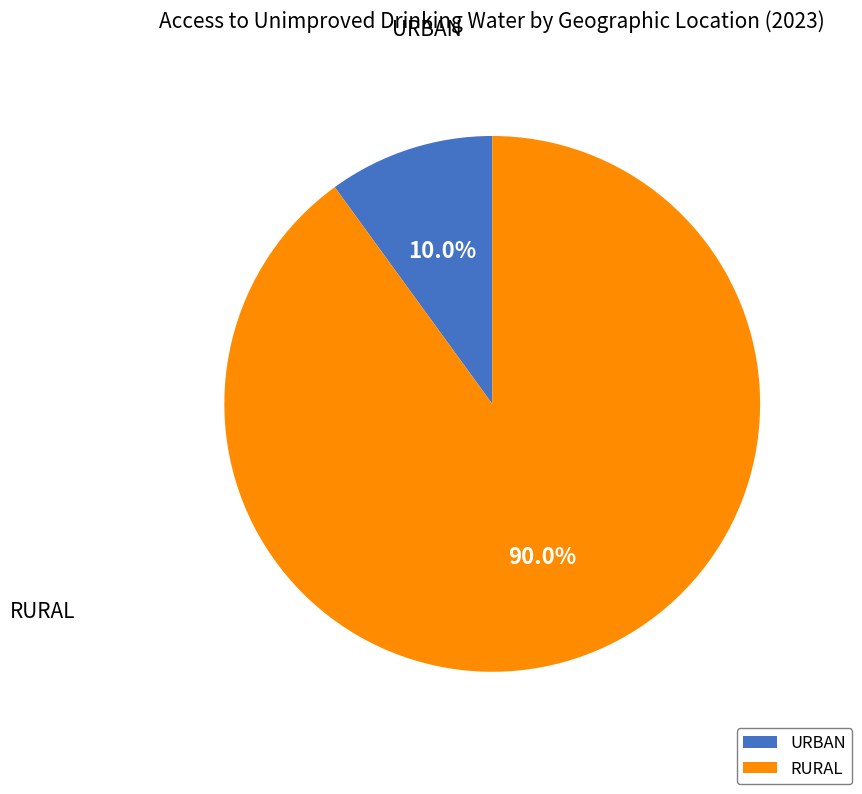

Rank the categories by value from highest to lowest.

RURAL, URBAN